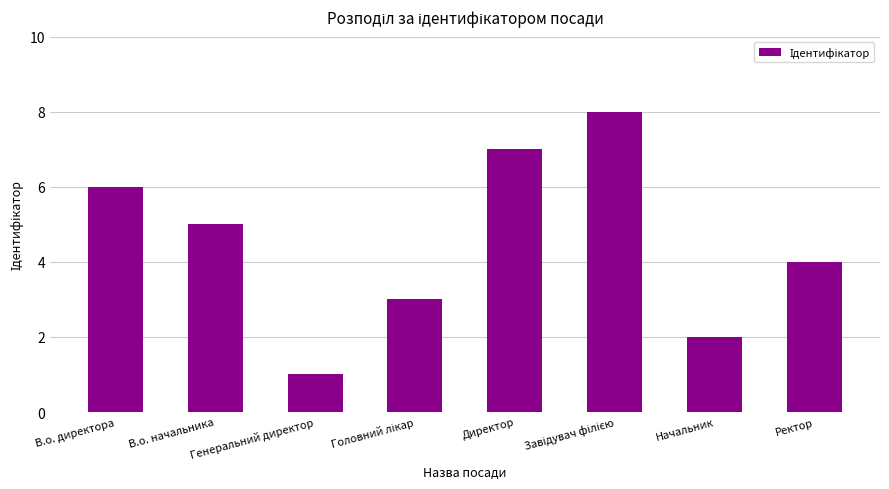

What is the minimum value shown in the chart?

1